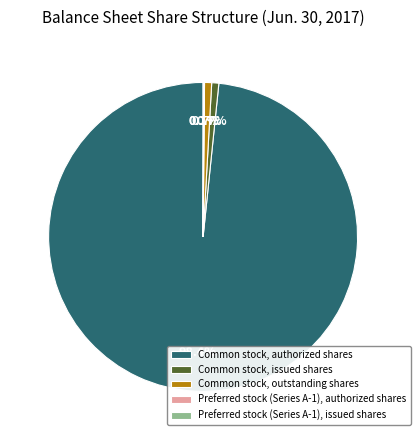

Is there any slice that represents more than half of the pie?

Yes